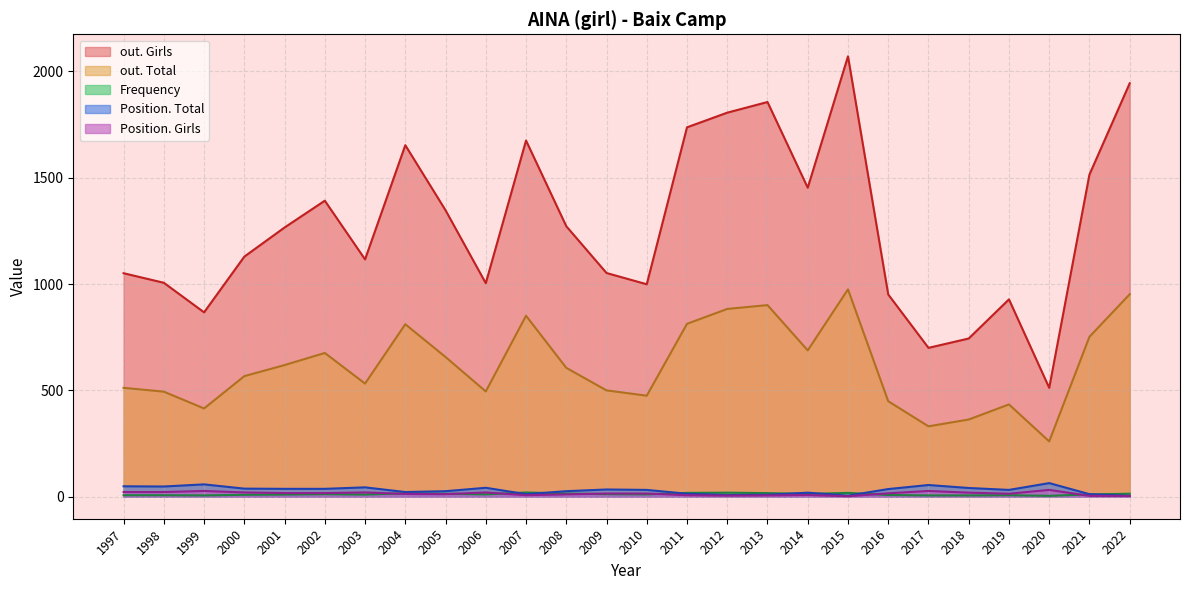

At which category does the chart reach its peak across all series?

2015